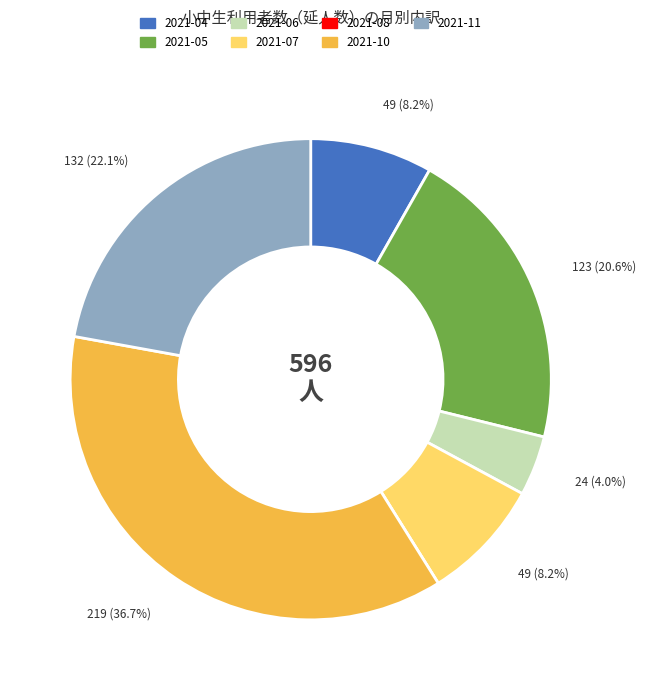

Which category has the biggest portion of the pie?

2021-10